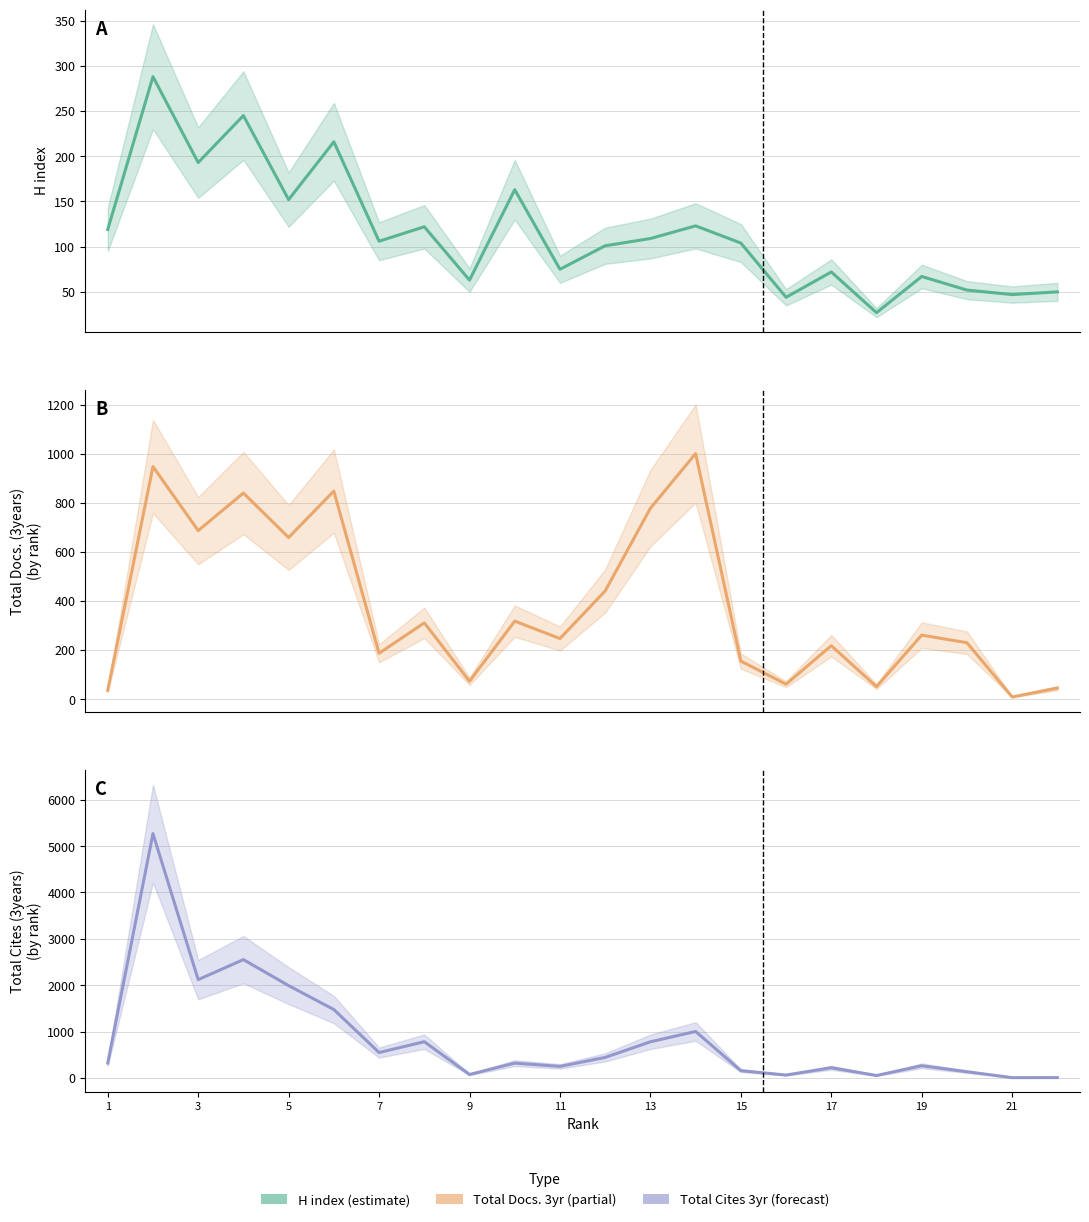

How many interior local valleys does the Total Cites (3years) series have?

7